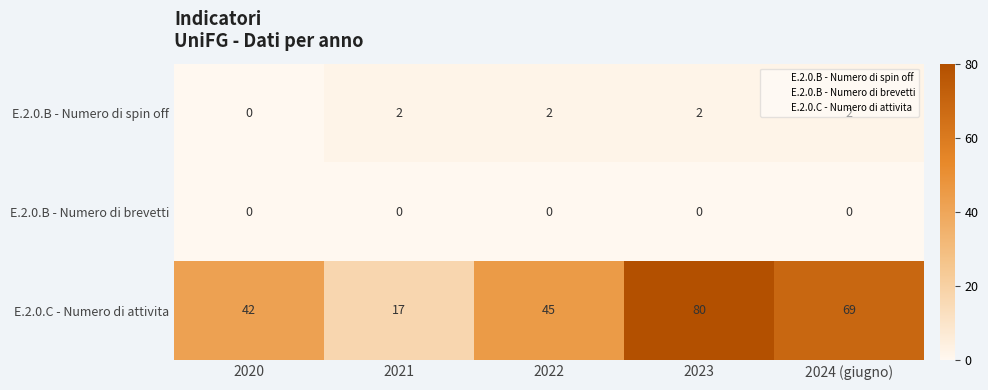

Rank the series at 2024 (giugno) from highest to lowest value.

E.2.0.C - Numero di attivita, E.2.0.B - Numero di spin off, E.2.0.B - Numero di brevetti